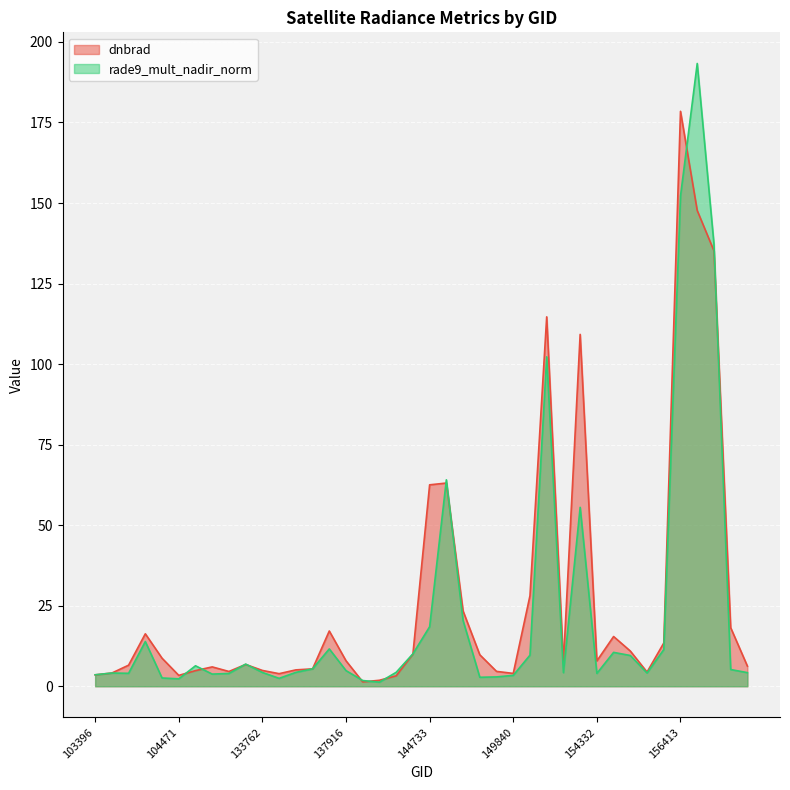

What is the difference between the maximum and minimum values in the dnbrad series?

177.1